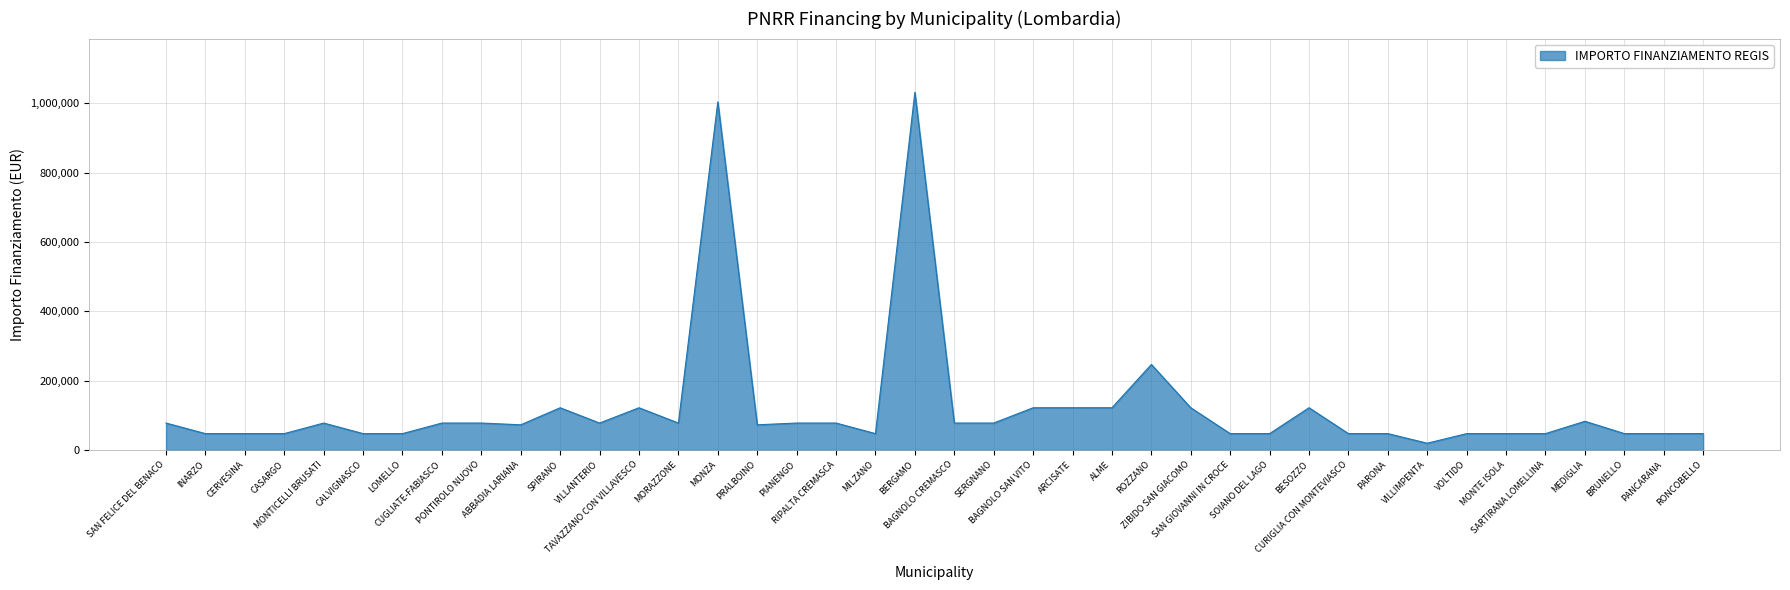

The chart shows a value of 47427 at SOIANO DEL LAGO. True or false?

True